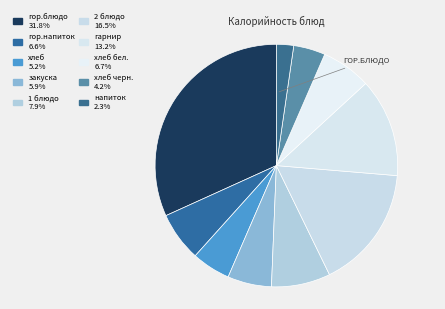

How many segments does this pie chart have?

10